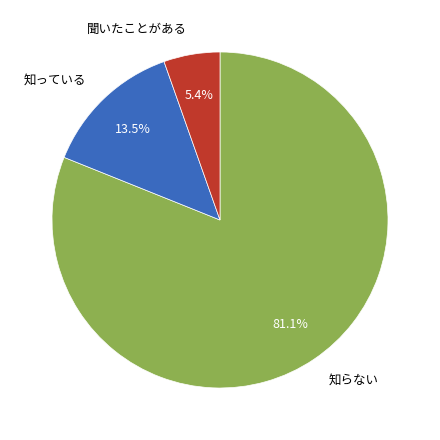

Is there any slice that represents more than half of the pie?

Yes